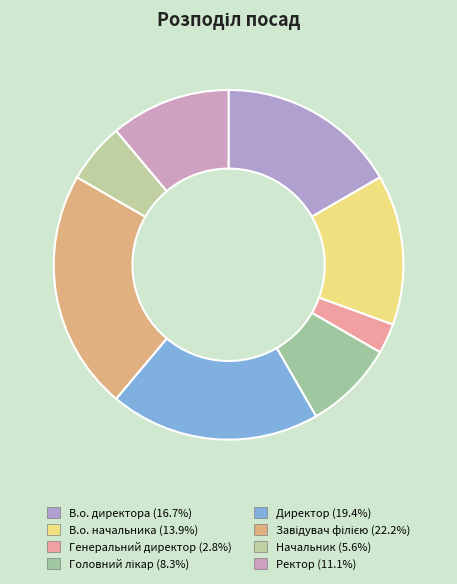

Count the number of slices in the pie.

8